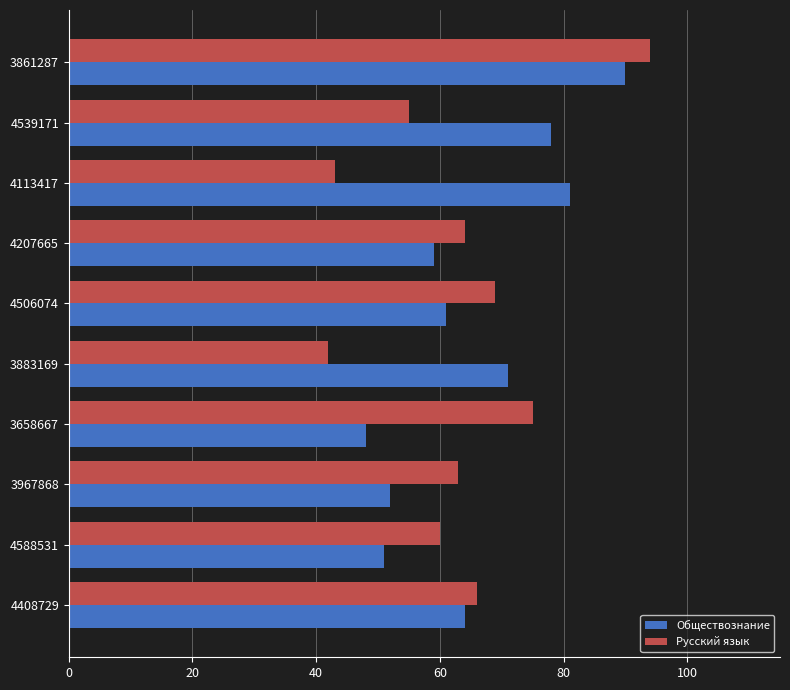

What is the total value across all series at 4113417?

124